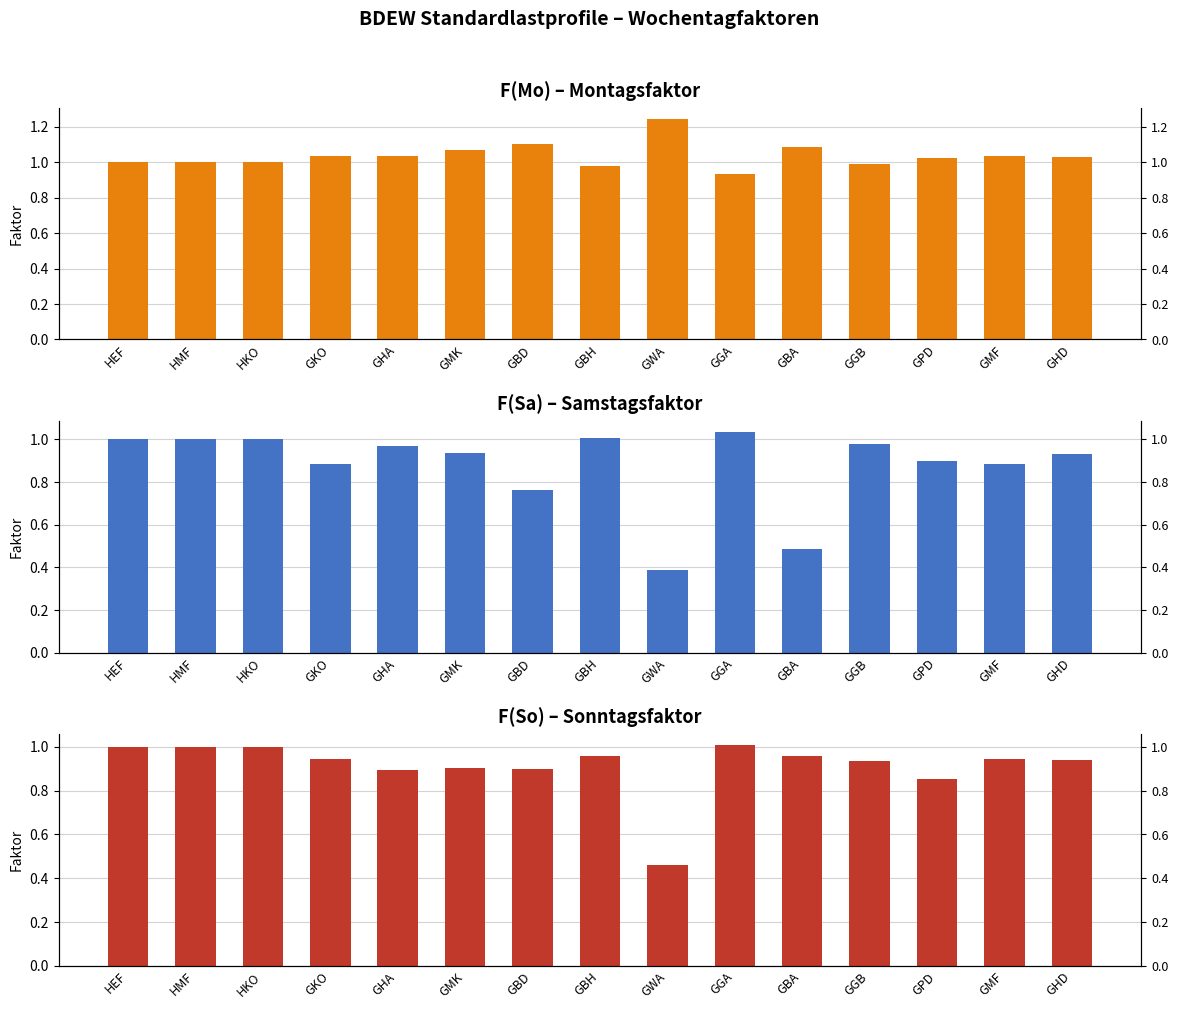

How many bars are there in total?

45